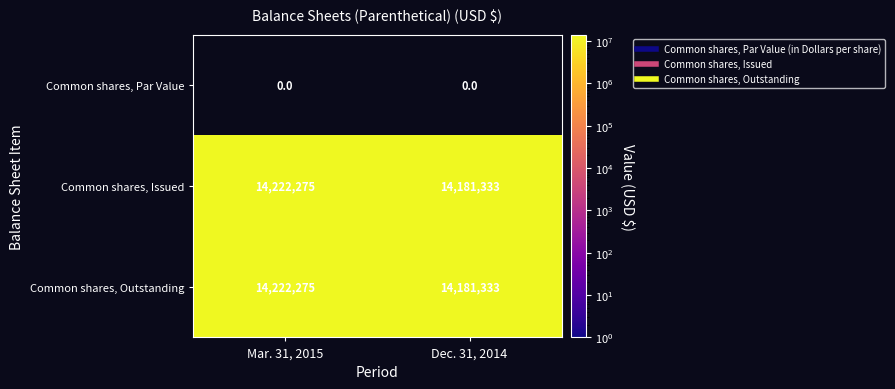

Rank the categories by Common shares, Issued value from lowest to highest.

Dec. 31, 2014, Mar. 31, 2015